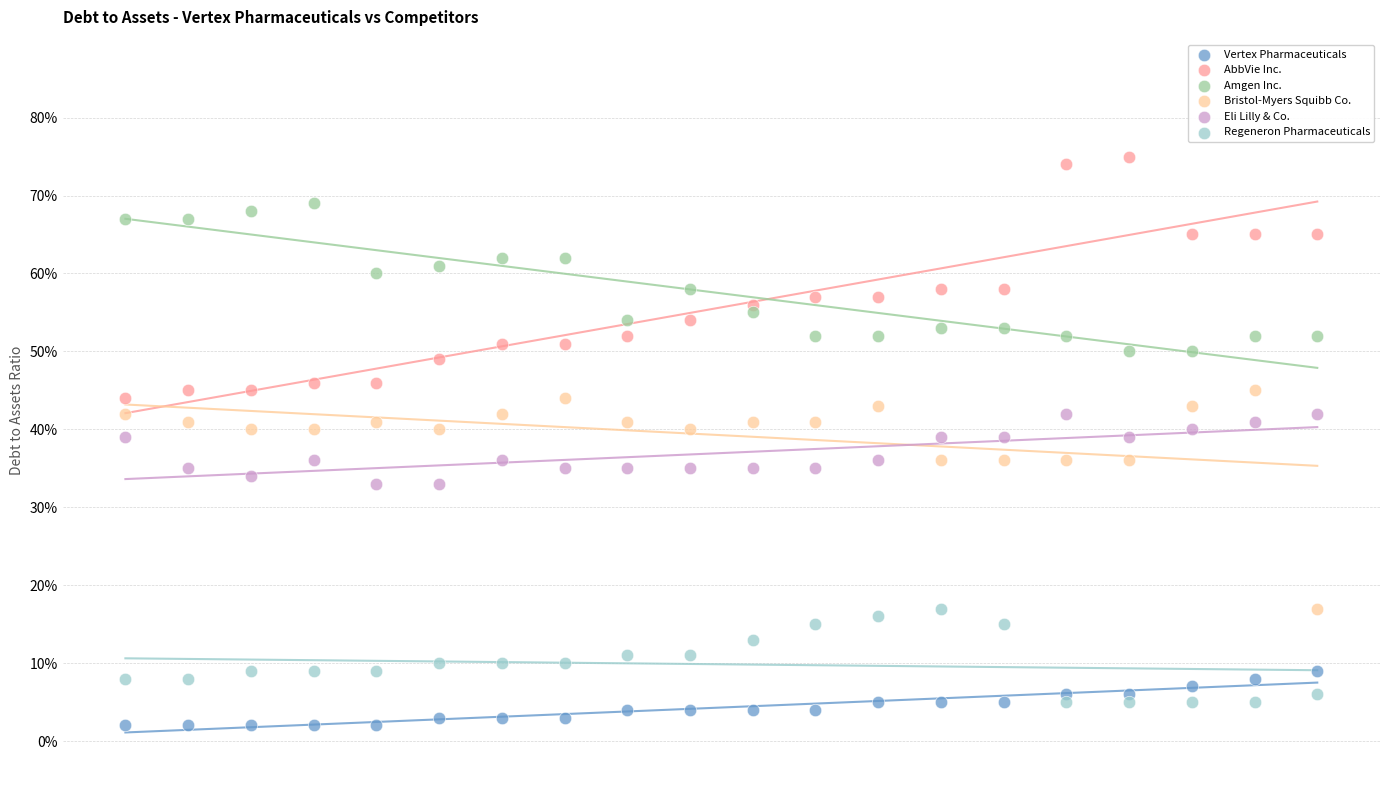

Which series has the largest Y range (max minus min)?

AbbVie Inc.